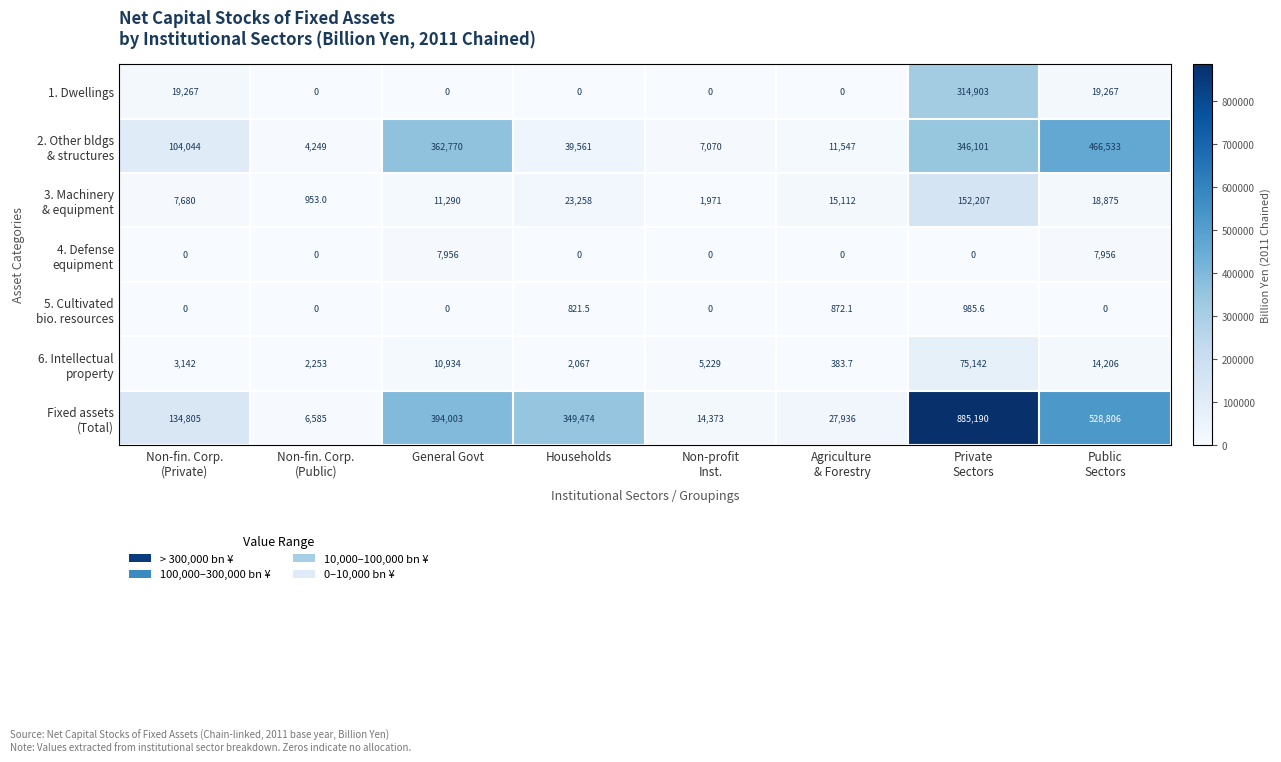

What is the greatest value displayed?

885190.0